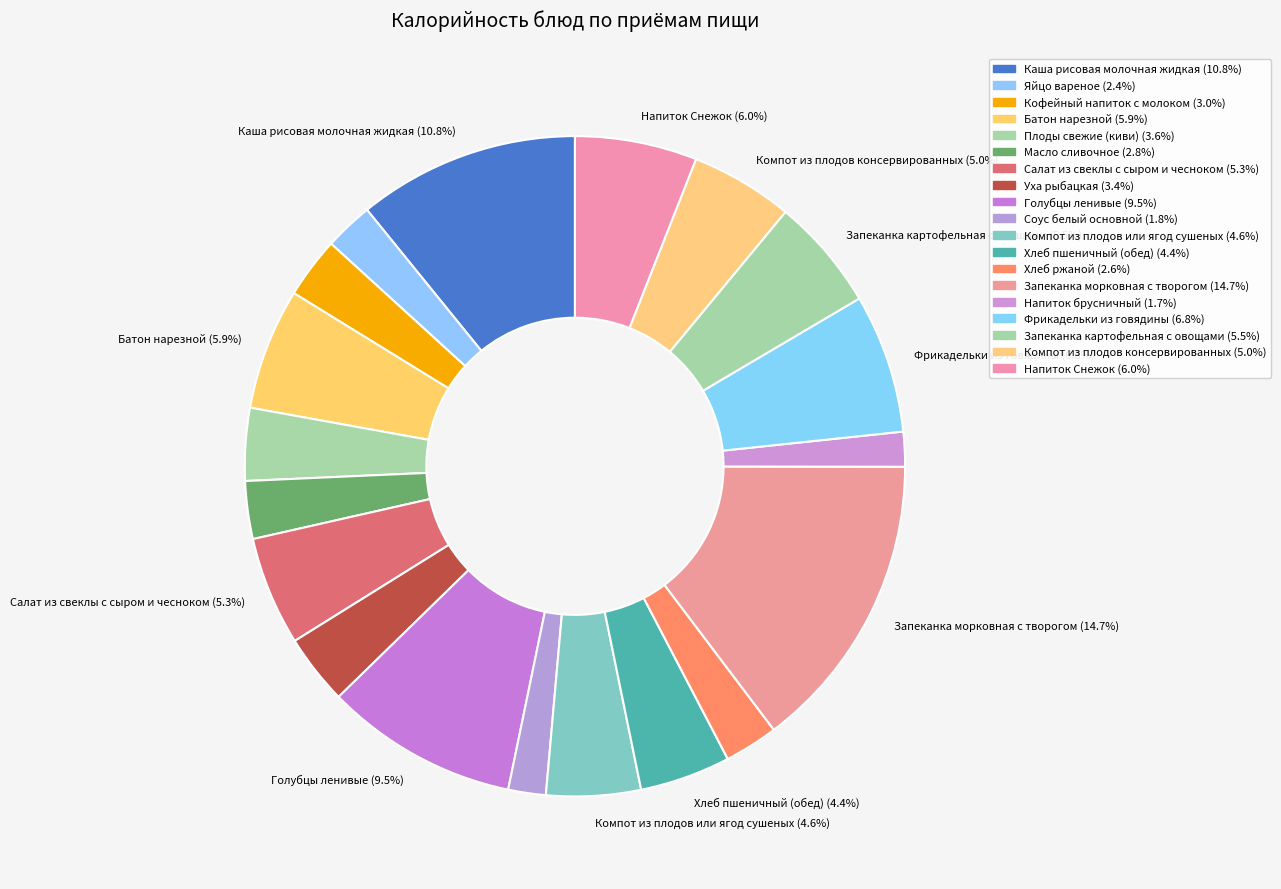

How many slices are in this pie chart?

19